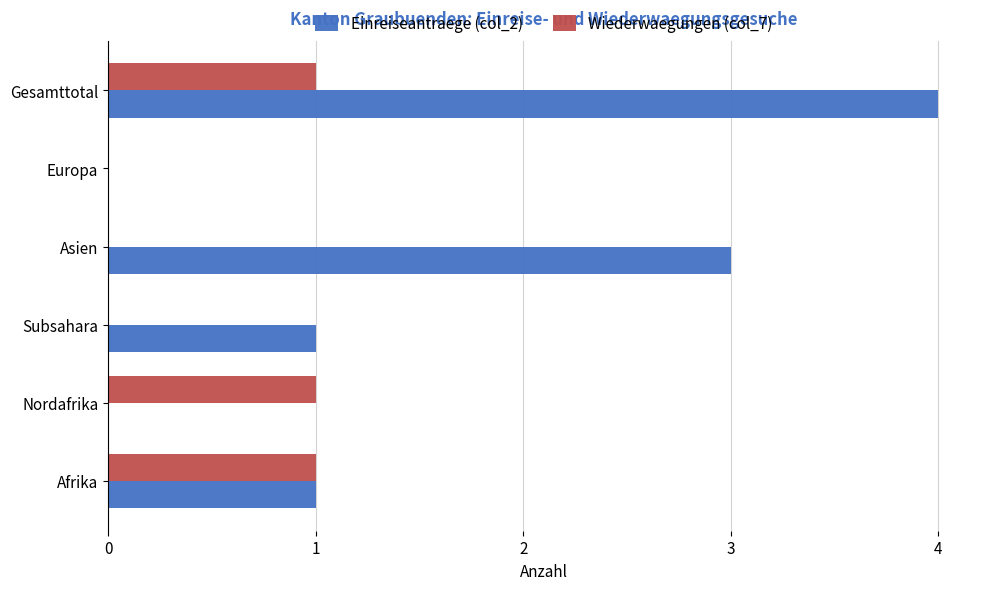

The value of Wiederwaegungen (col_7) at Subsahara is 0. True or false?

True